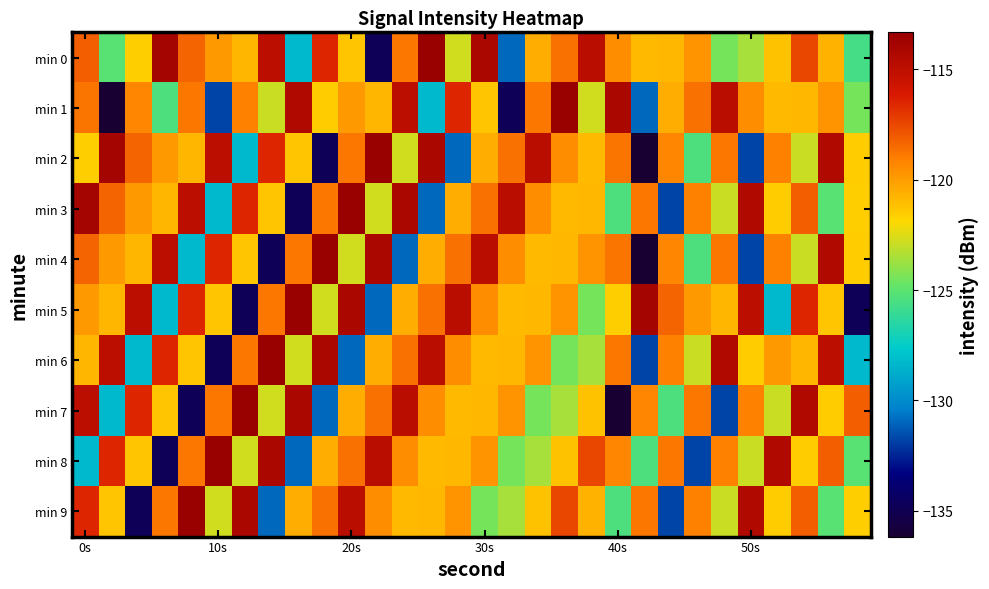

At which category is the sum across all series the highest?

0s